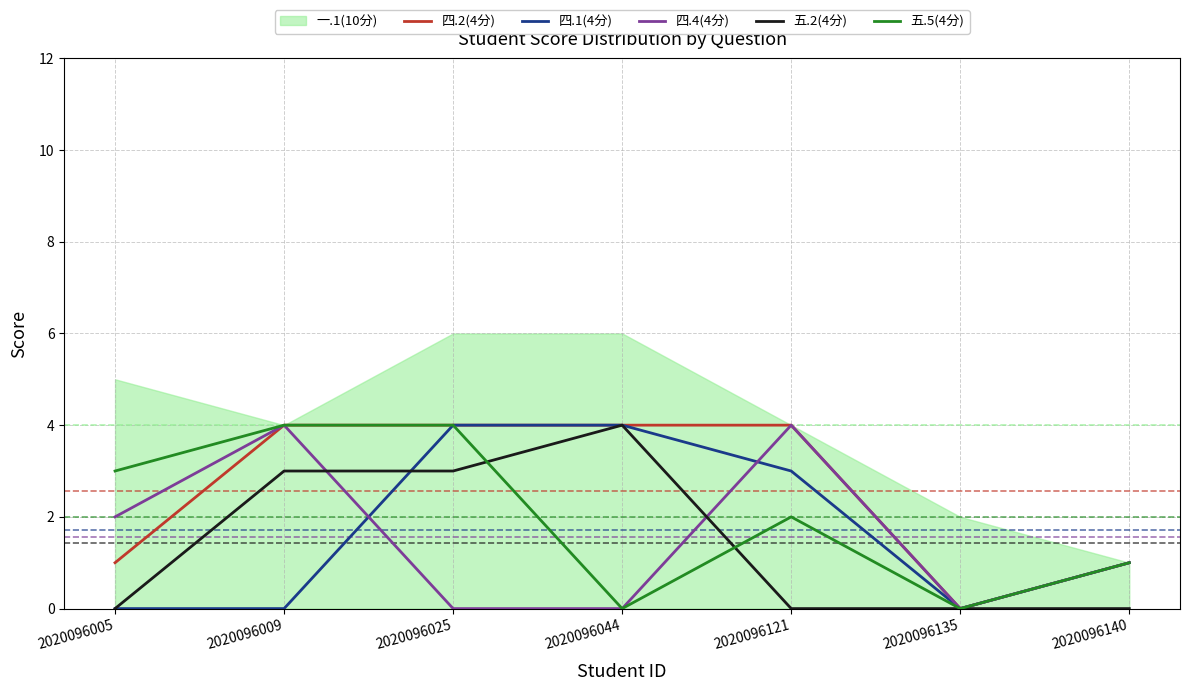

Which series changed the most between 2020096044 and 2020096135?

四.2(4分)